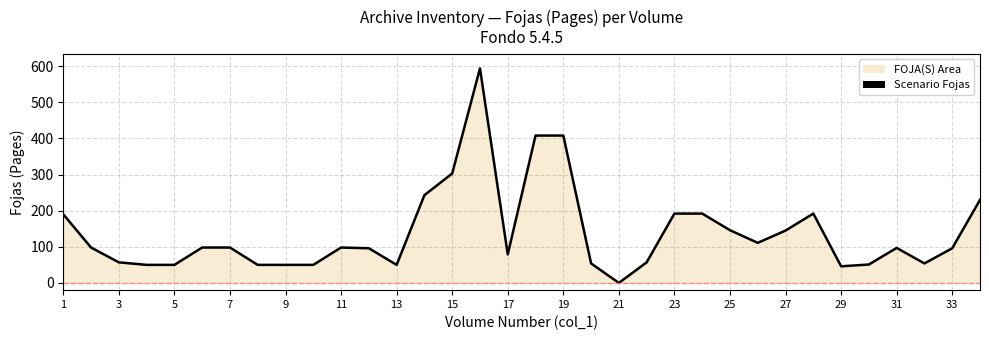

The value at 31 is 97. True or false?

True